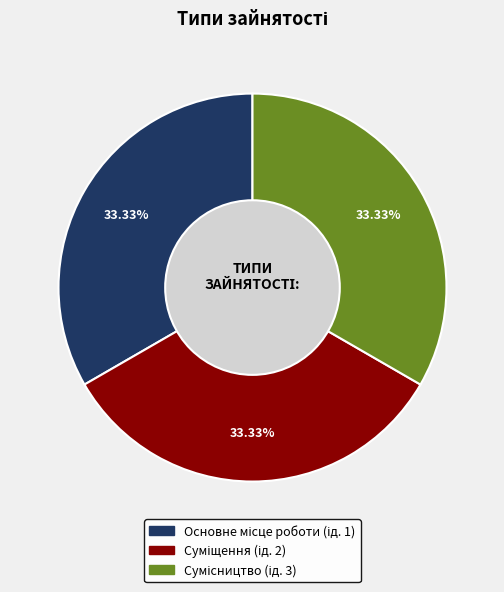

Is there a majority slice in this chart?

No